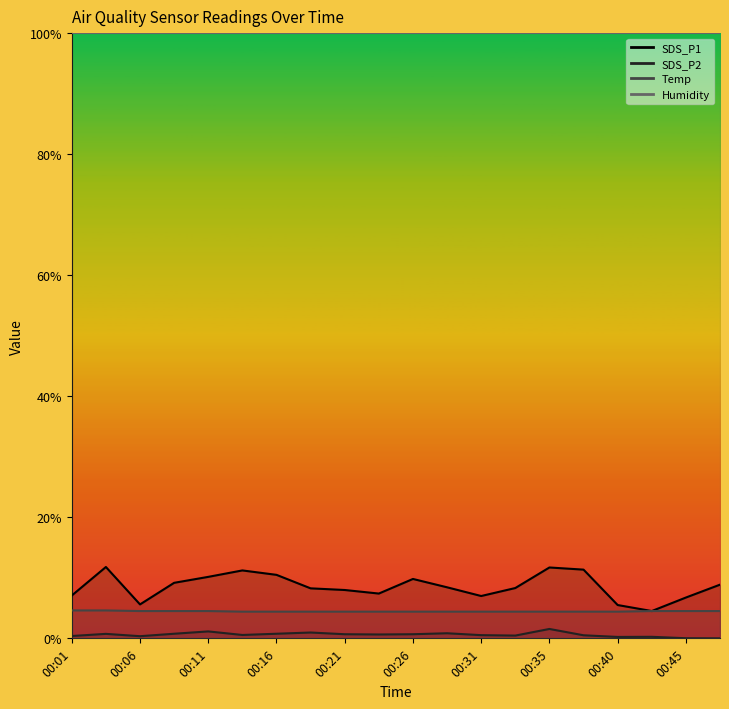

At which label is SDS_P2 closest to 0?

00:48